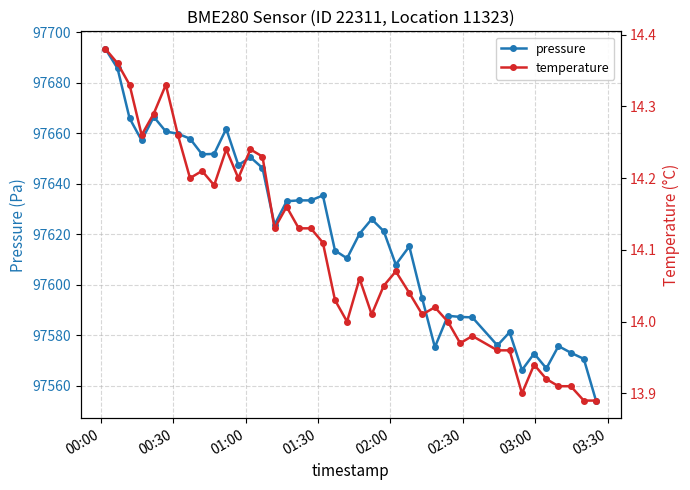

True or false: pressure and temperature intersect in this chart.

False